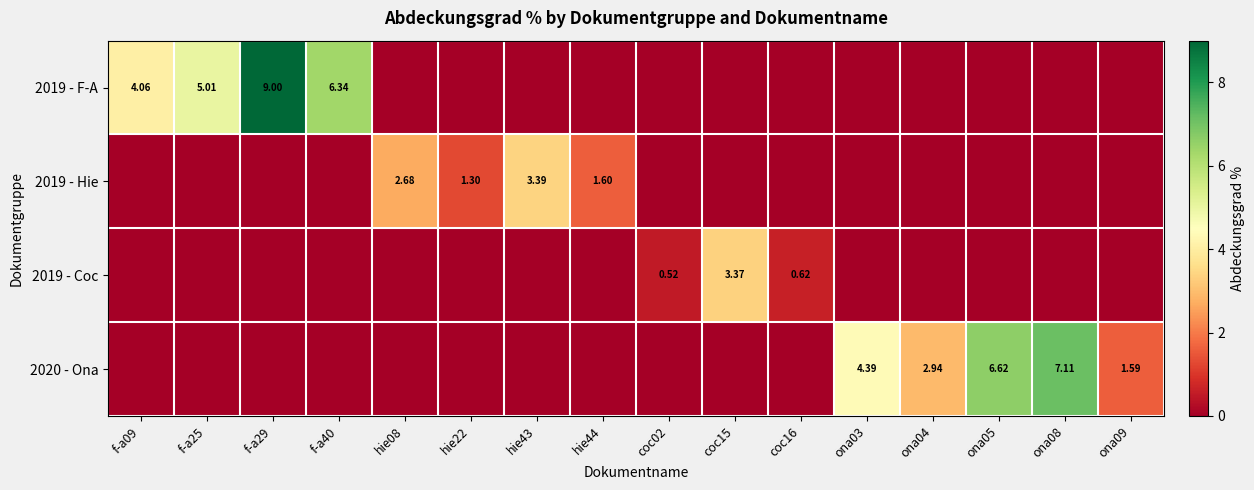

At which label is 2019 - F-A closest to 4?

f-a09